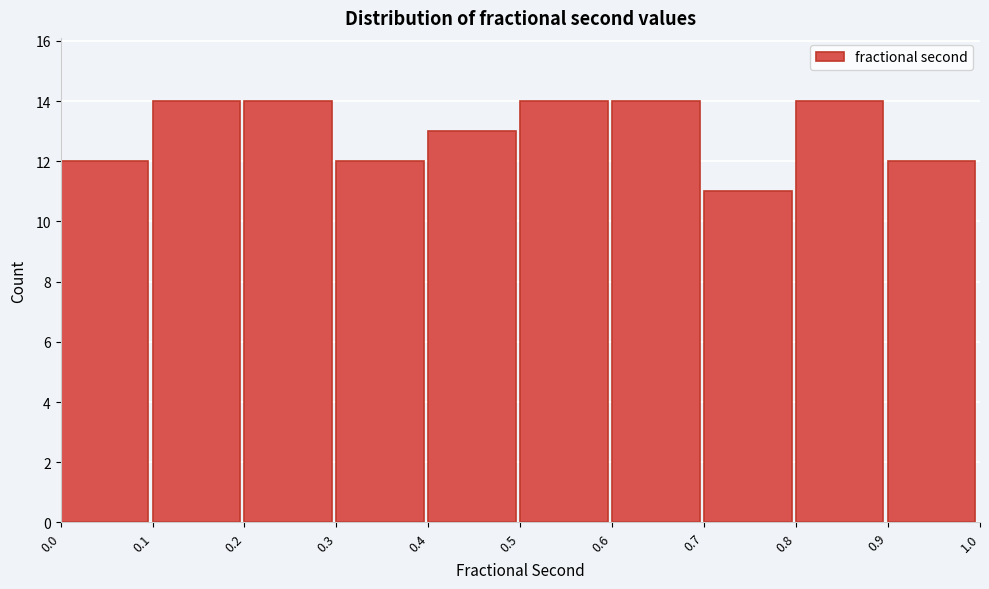

Reading left to right, list every bar in this chart as the range it spans on the x-axis followed by its height. The values are not printed on the chart, so give them approximately, as read against the axis.

0.0 to 0.1: 12
0.1 to 0.2: 14
0.2 to 0.3: 14
0.3 to 0.4: 12
0.4 to 0.5: 13
0.5 to 0.6: 14
0.6 to 0.7: 14
0.7 to 0.8: 11
0.8 to 0.9: 14
0.9 to 1.0: 12